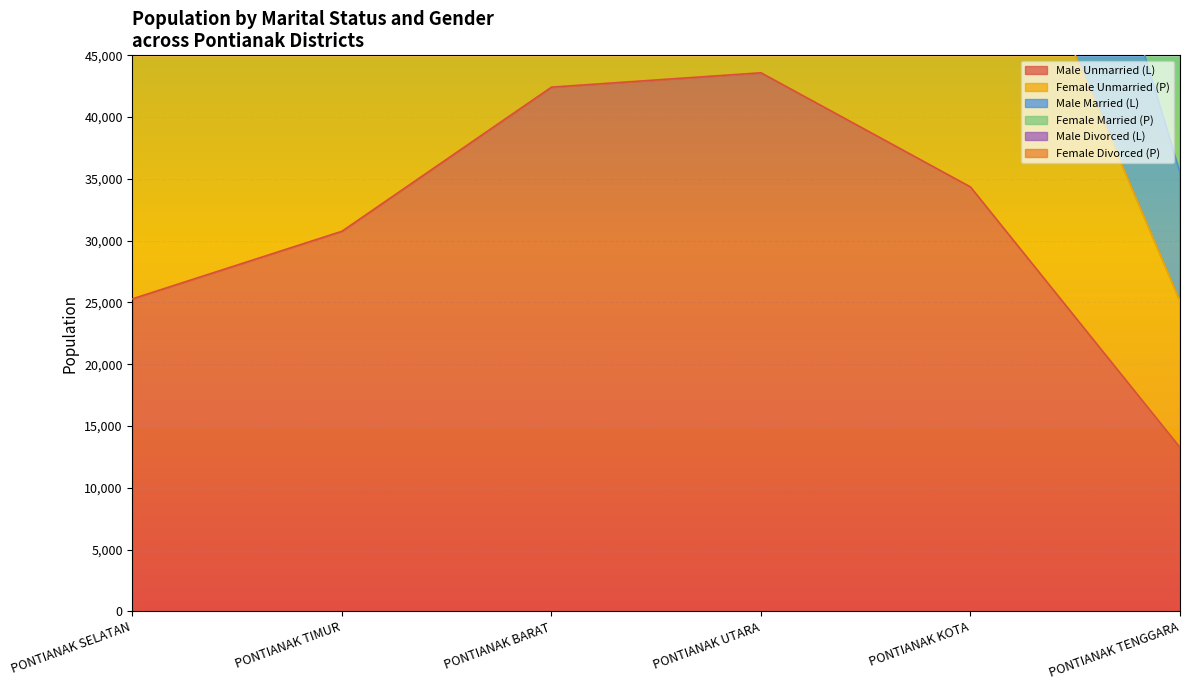

Rank the categories by Female Married (P) value from lowest to highest.

PONTIANAK TENGGARA, PONTIANAK SELATAN, PONTIANAK TIMUR, PONTIANAK KOTA, PONTIANAK UTARA, PONTIANAK BARAT